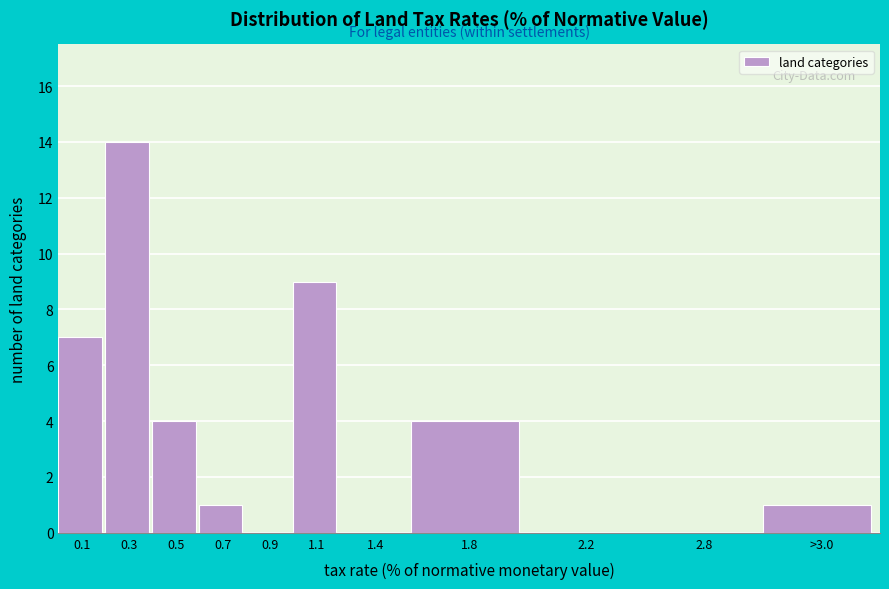

Reading left to right, extract all data points from this chart.

0.1=7	0.3=14	0.5=4	0.7=1	0.9=0	1.1=9	1.4=0	1.8=4	2.2=0	2.8=0	>3.0=1